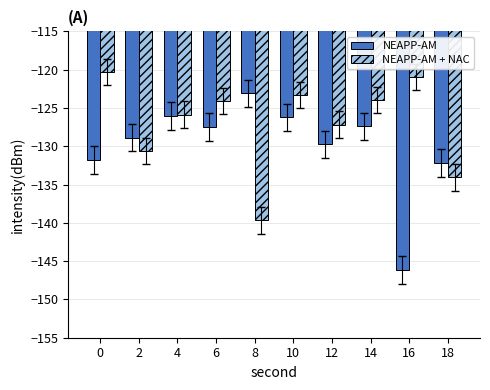

What are all the series names shown in the legend?

NEAPP-AM, NEAPP-AM + NAC